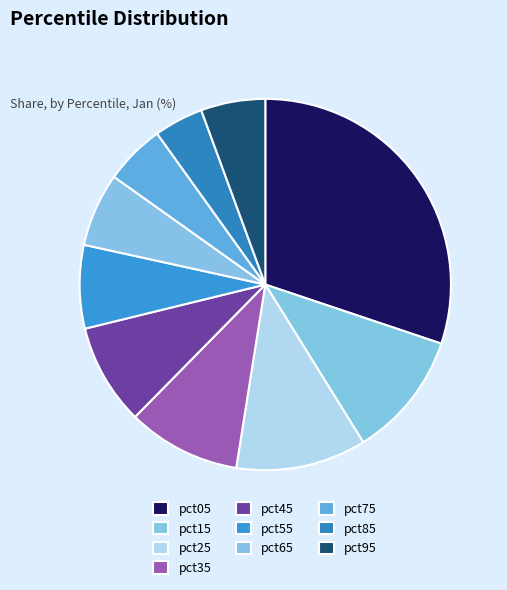

Which slice is the smallest?

pct85